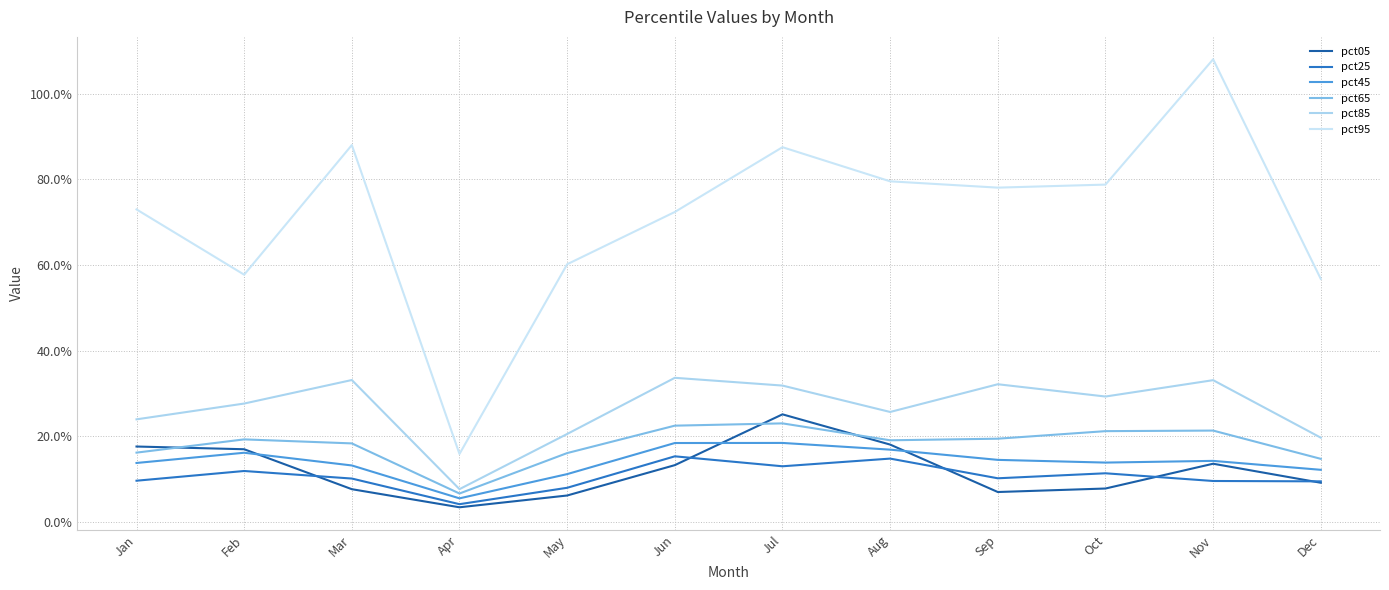

At which label is pct95 closest to 0?

Apr